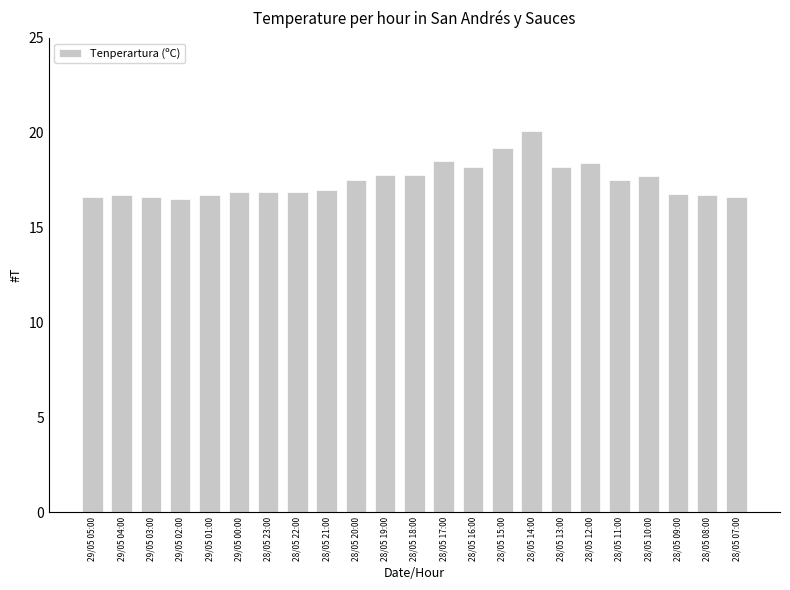

What is the change in value from 29/05 01:00 to 28/05 12:00?

+1.7